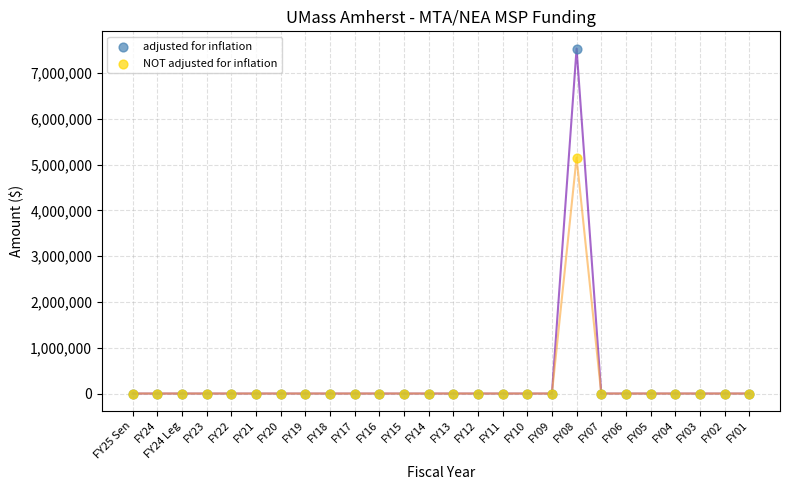

Across all series, what Y value is closest to 3765642?

5151329